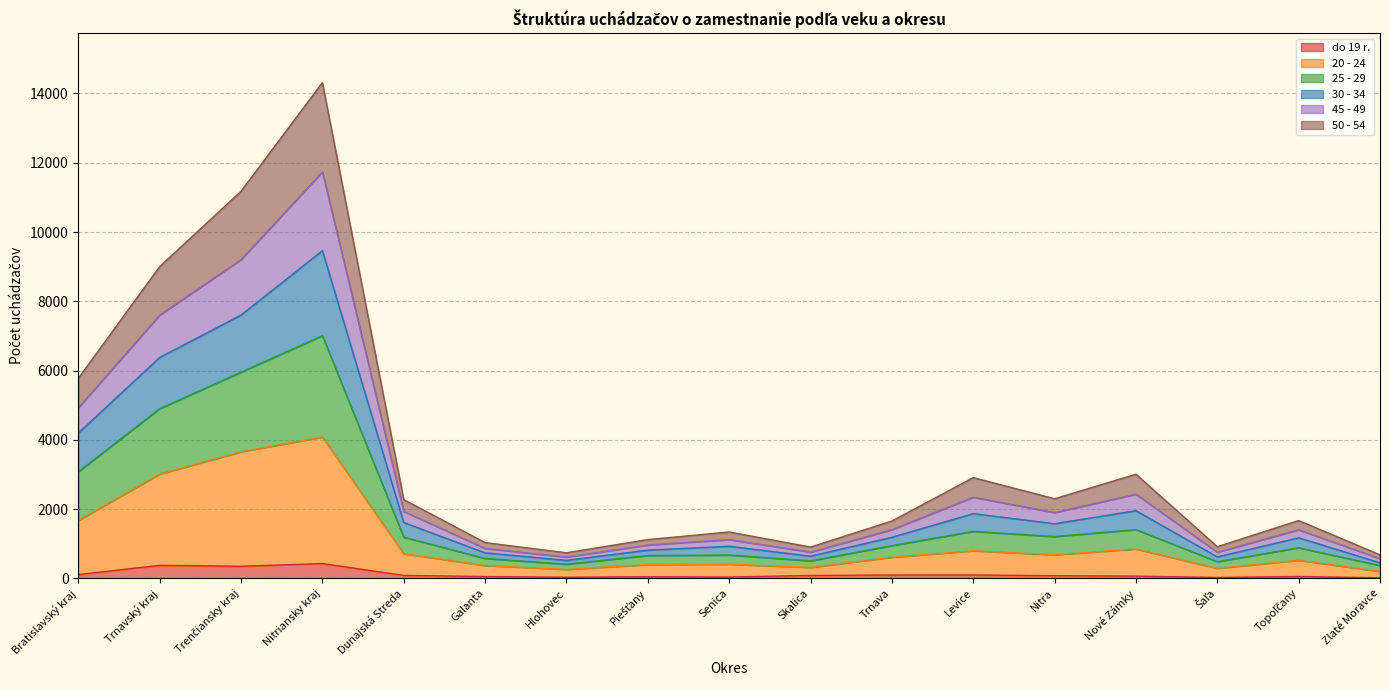

What is the total value across all series at Nitriansky kraj?

14314